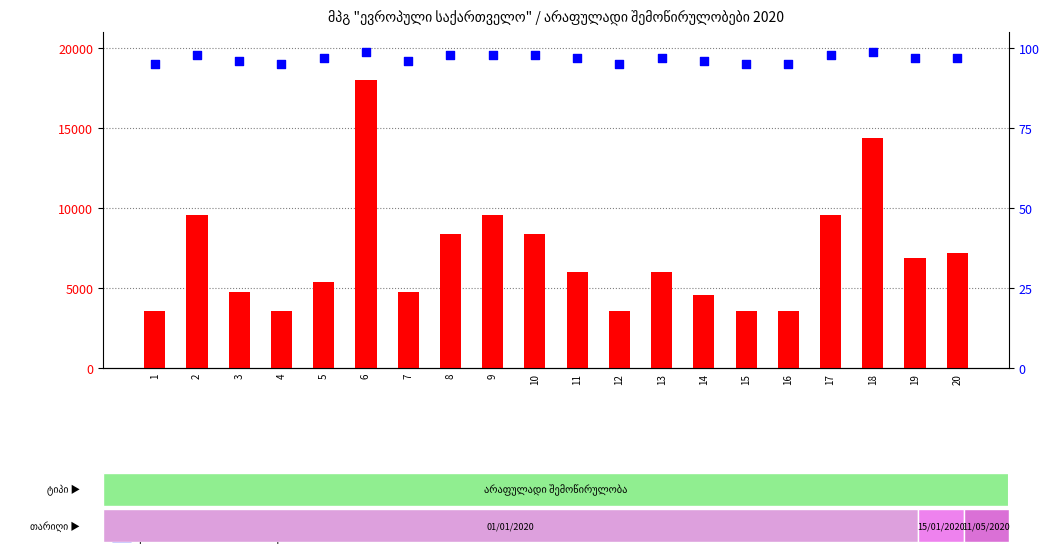

What are all the series names shown in the legend?

count, percentile rank within the sample